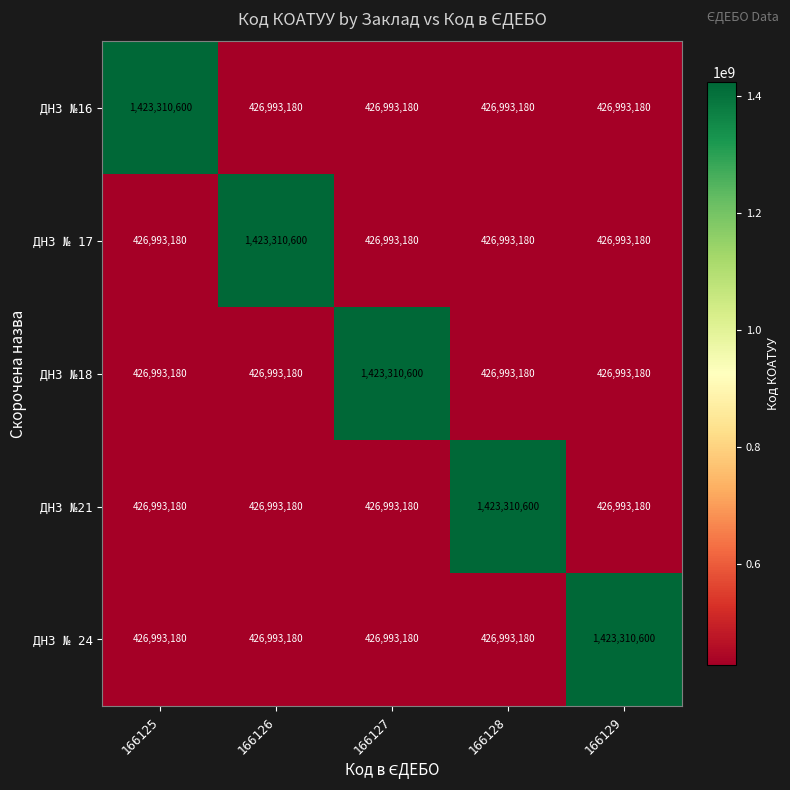

What is the difference between the maximum and minimum values in the ДНЗ №18 series?

996317420